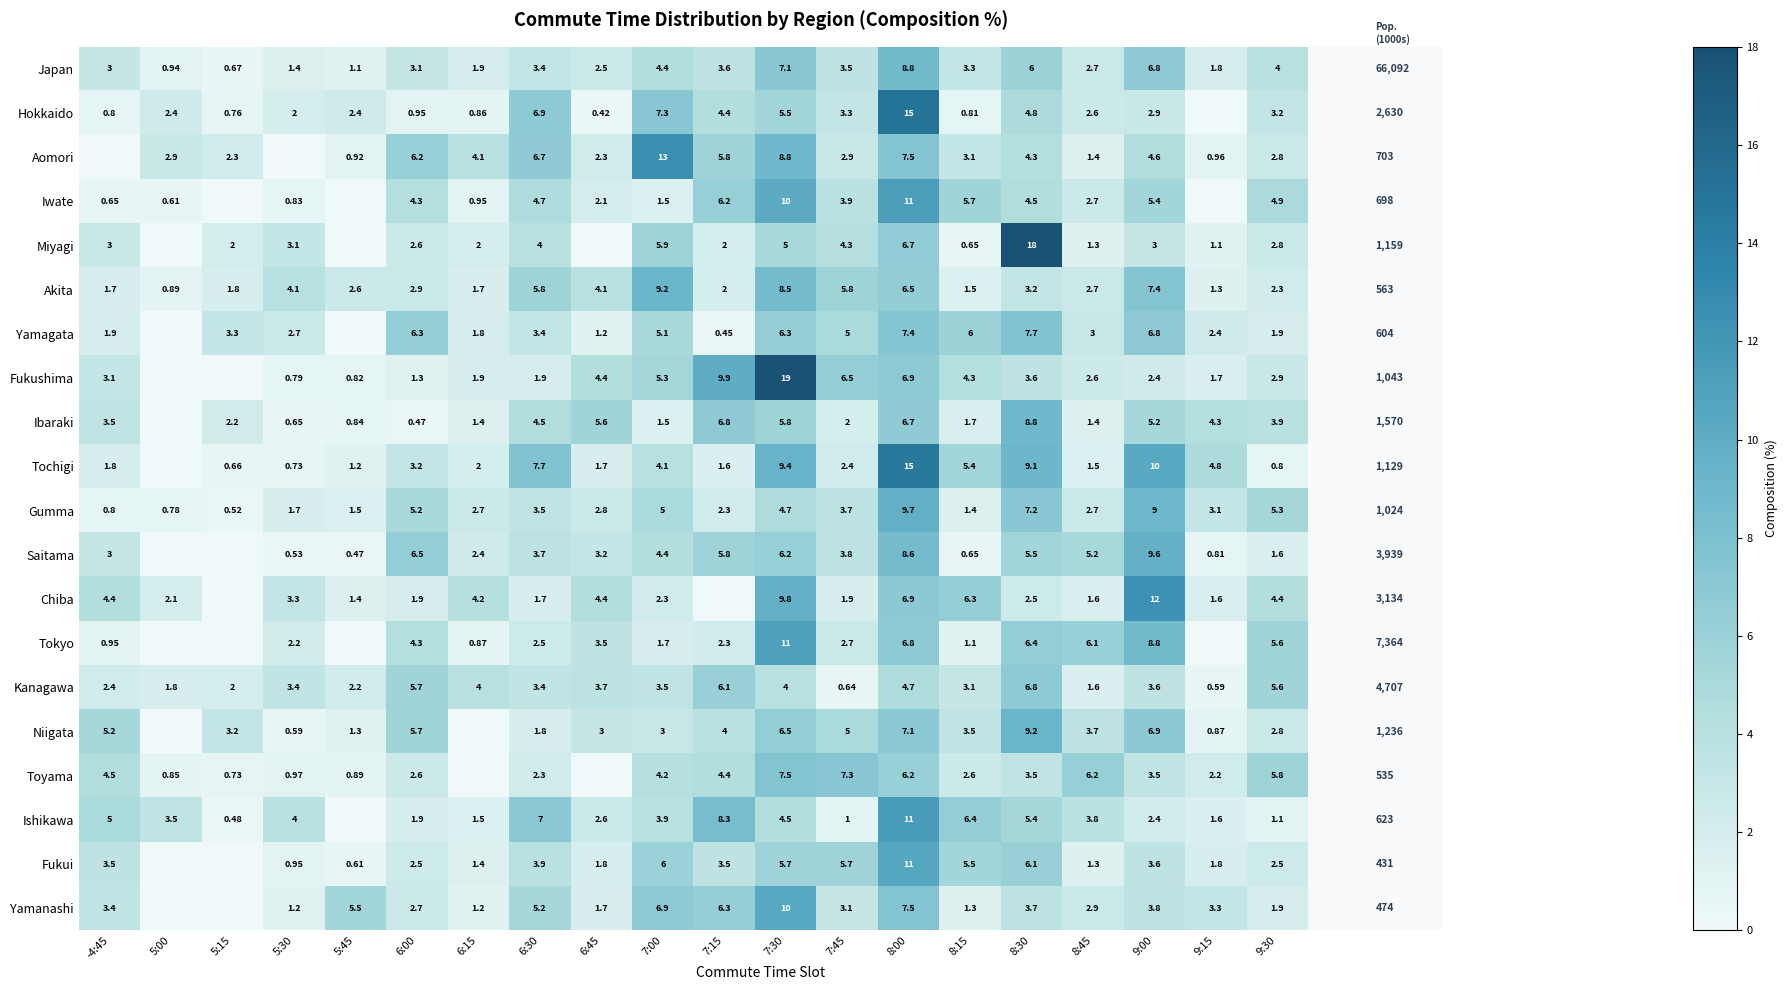

Is the value of Ibaraki at 9:00 greater than the value of Niigata at 8:15?

Yes